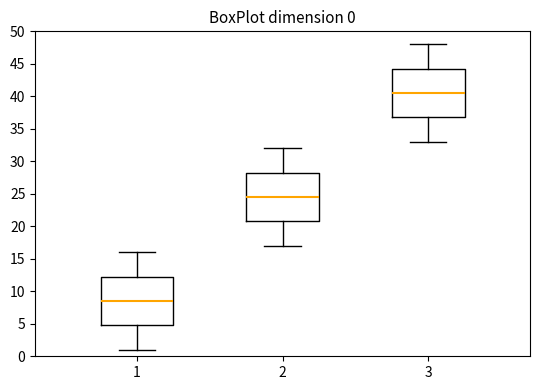

Which box has the lowest median line?

1